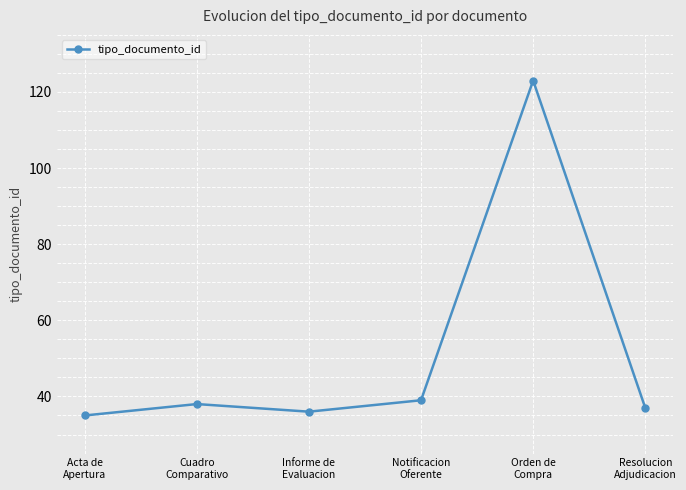

True or false: there are more than 1 points higher than both neighbors.

True